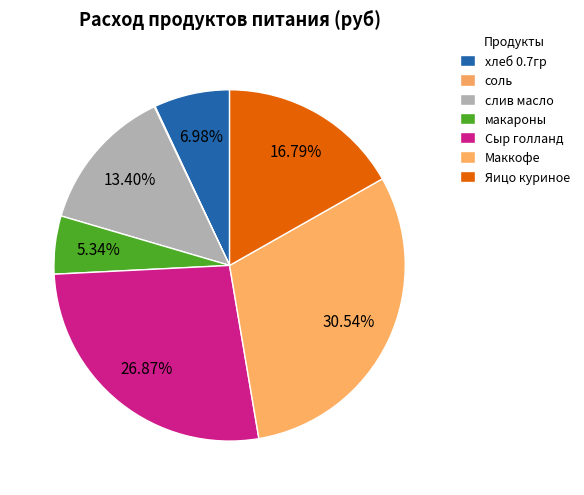

Is there any slice that represents more than half of the pie?

No